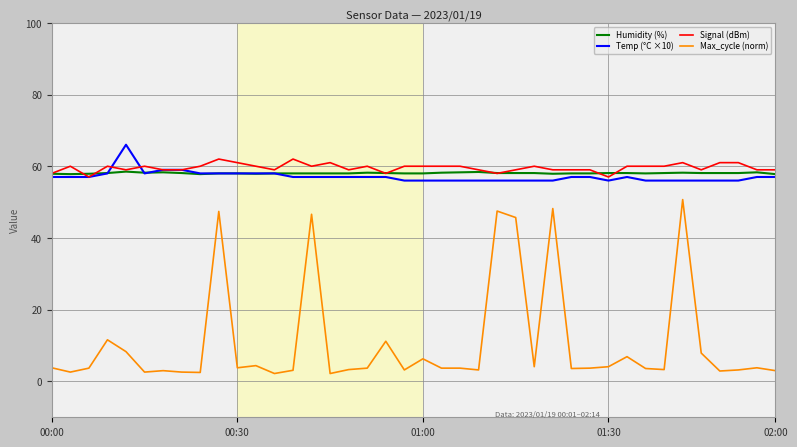

True or false: Temp (°C ×10) and Max_cycle (norm) intersect in this chart.

False